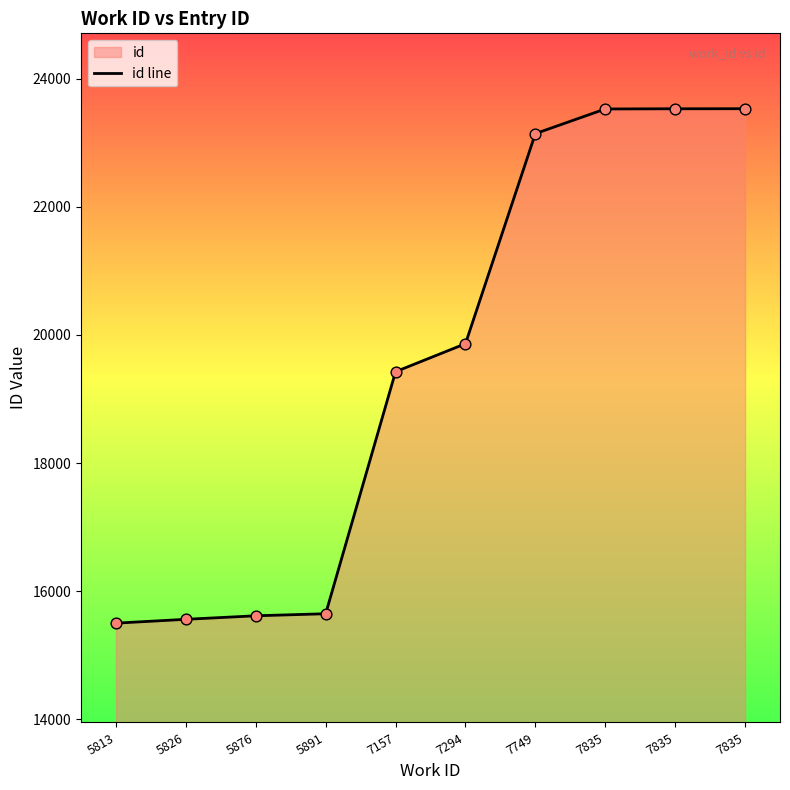

What is the ratio of the value at 7294 to the value at 5826?

1.3